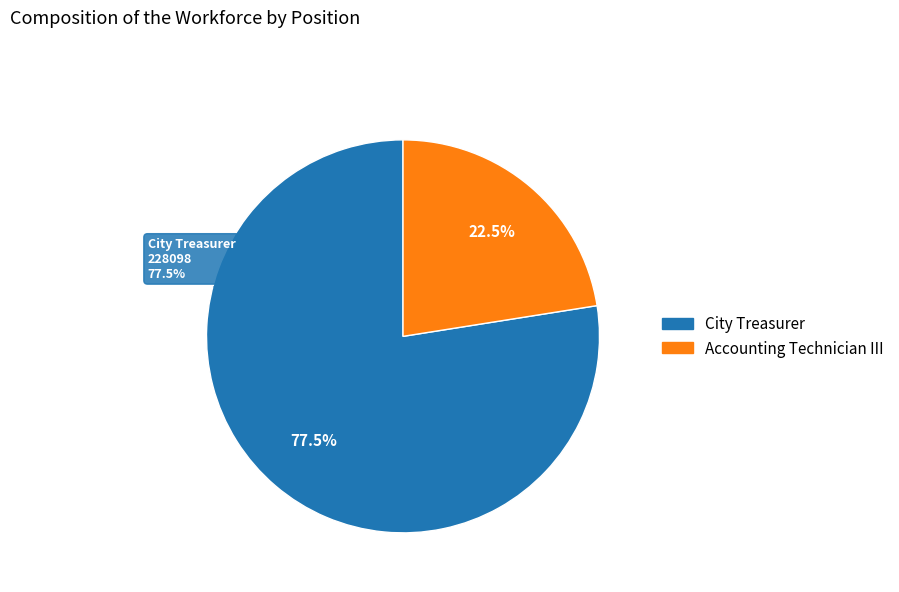

Which category has the biggest portion of the pie?

City Treasurer